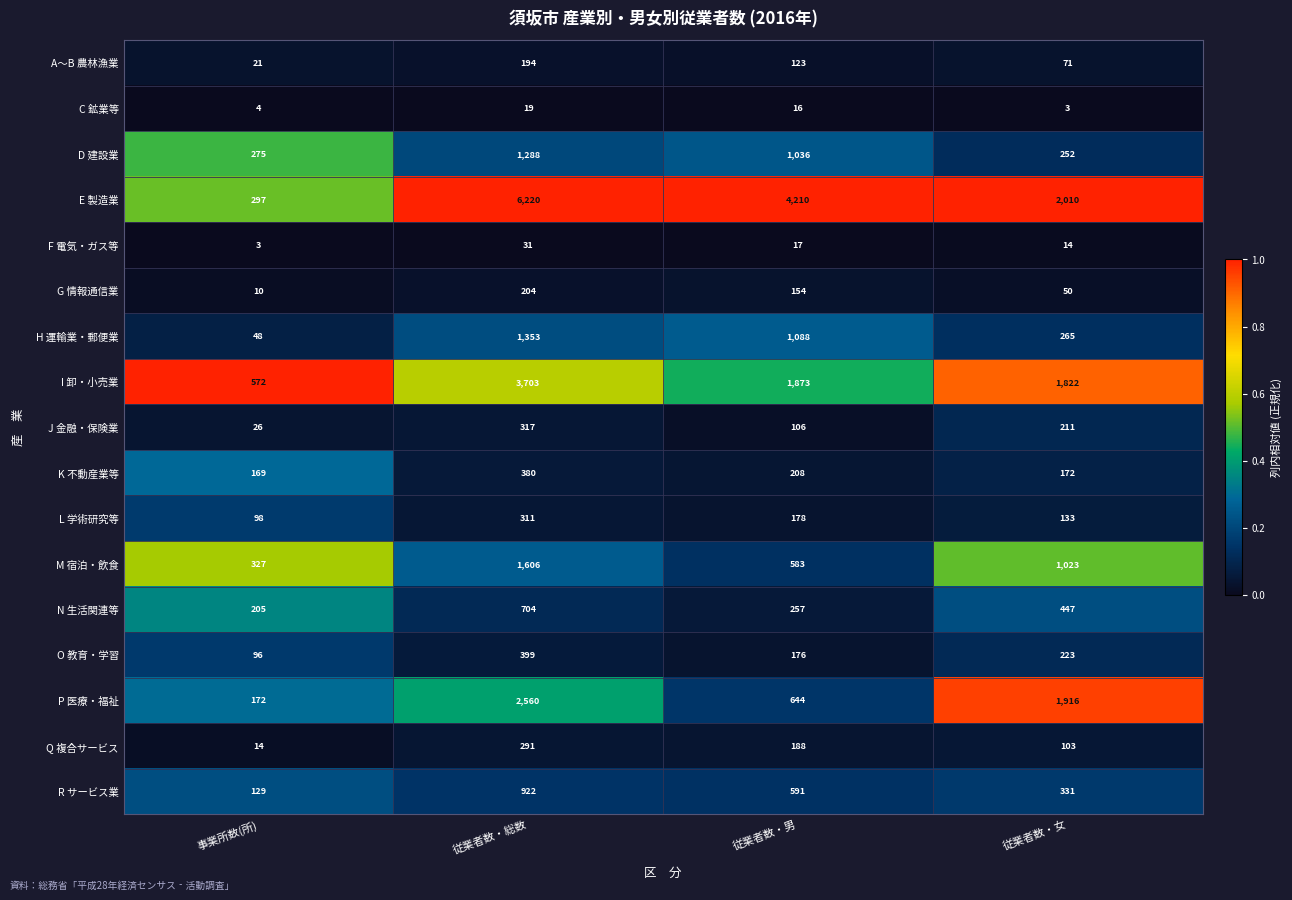

What is the difference between the maximum and minimum values in the I 卸・小売業 series?

3131